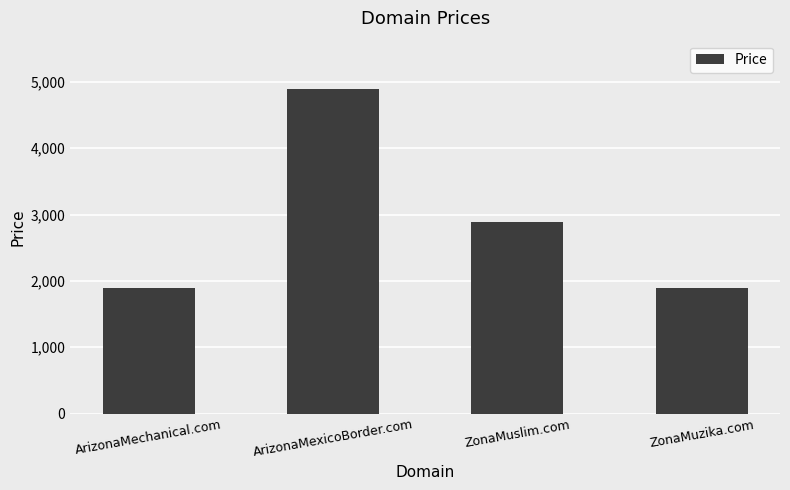

Reading left to right, transcribe all the data shown in this chart.

ArizonaMechanical.com=1888	ArizonaMexicoBorder.com=4888	ZonaMuslim.com=2888	ZonaMuzika.com=1888